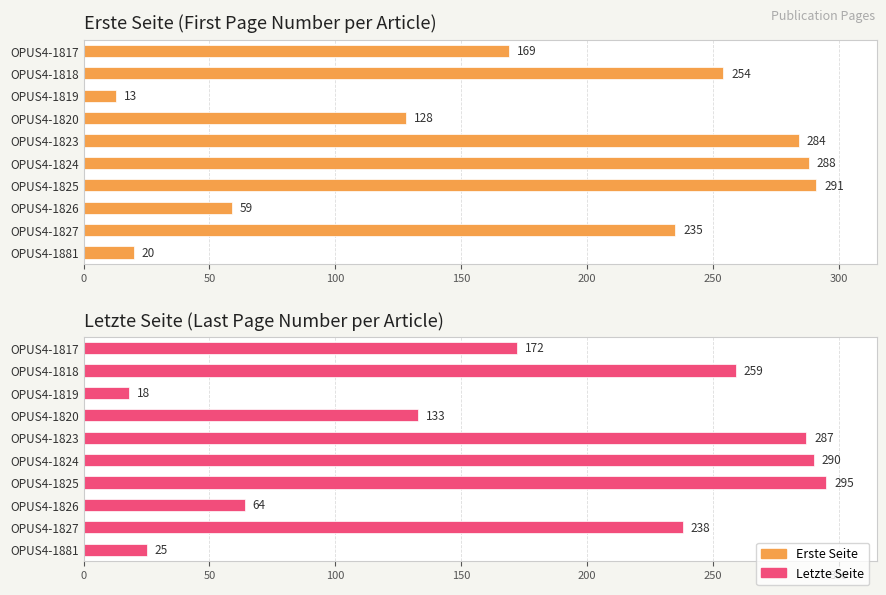

How many data points in Erste Seite (First Page Number per Article) are above 235?

4